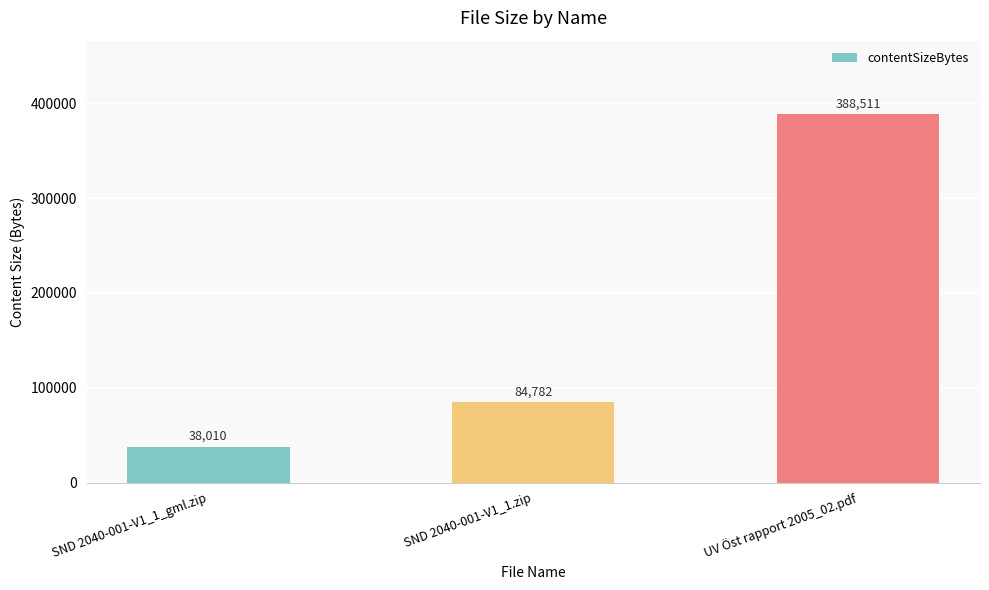

Reading left to right, what are all the values shown in this chart?

38010	84782	388511